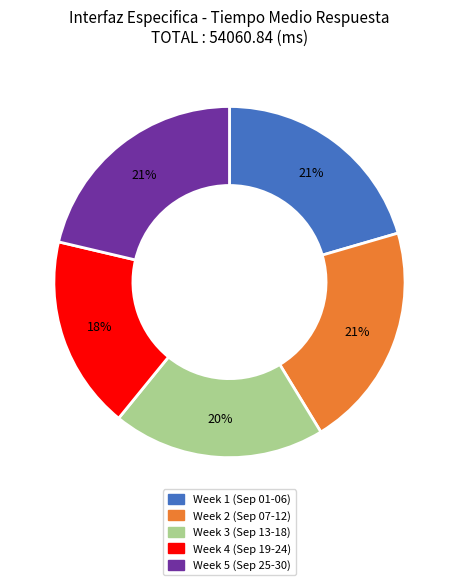

Is the sum of Week 3 (Sep 13-18) and Week 4 (Sep 19-24) greater than half?

No